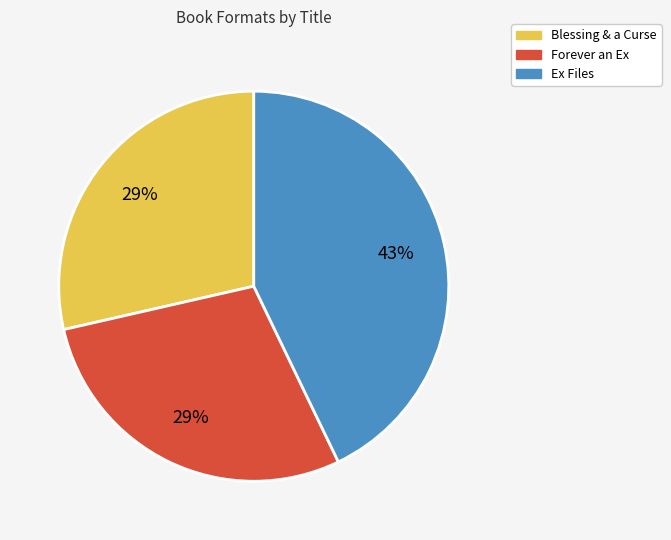

Does Blessing & a Curse represent more than half of the total?

No